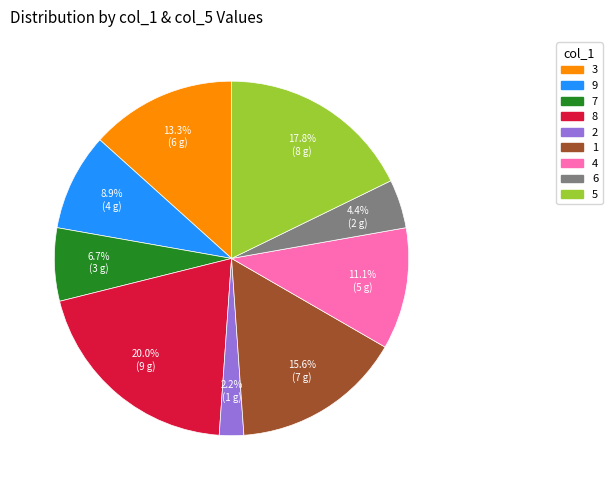

What percentage is NOT represented by 5?

82.2%